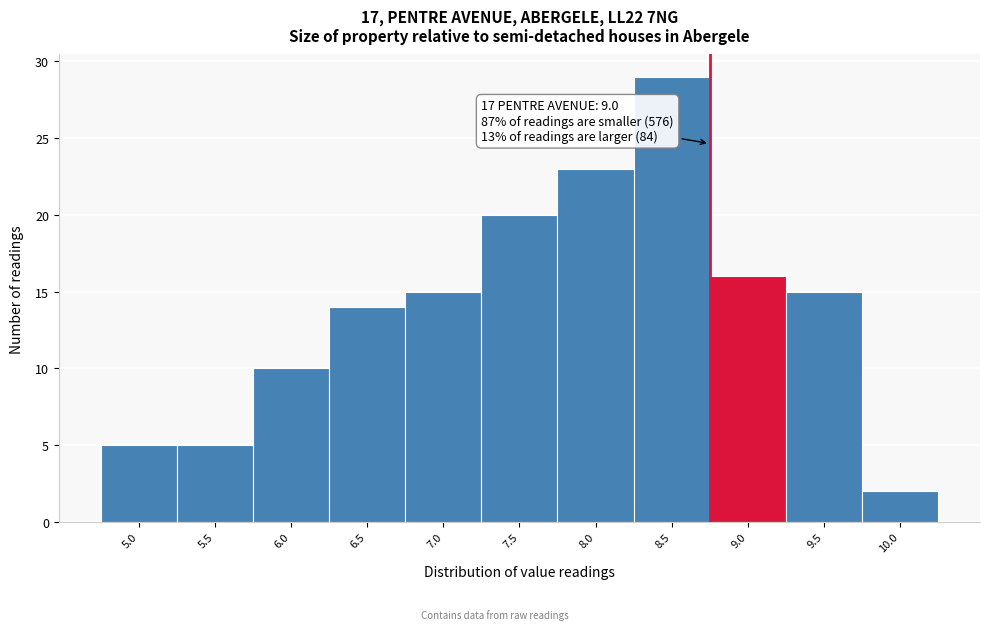

Reading left to right, transcribe all the data shown in this chart.

5.0=5	5.5=5	6.0=10	6.5=14	7.0=15	7.5=20	8.0=23	8.5=29	9.0=16	9.5=15	10.0=2